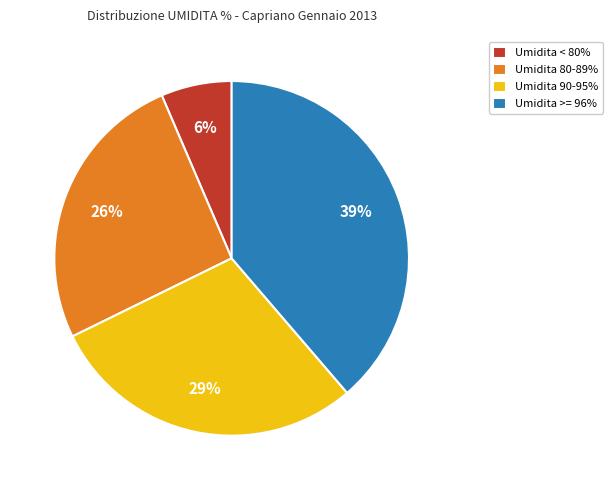

What percentage is the Umidita 80-89% slice, to the nearest percent?

26%